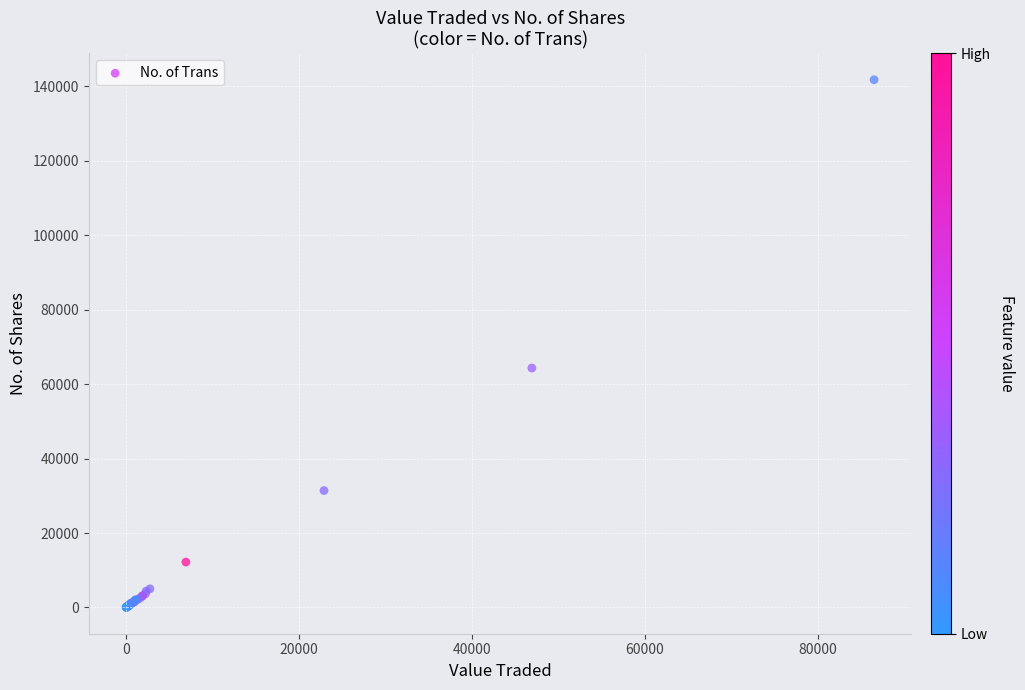

What Y value in the scatter plot is closest to 70918?

64341